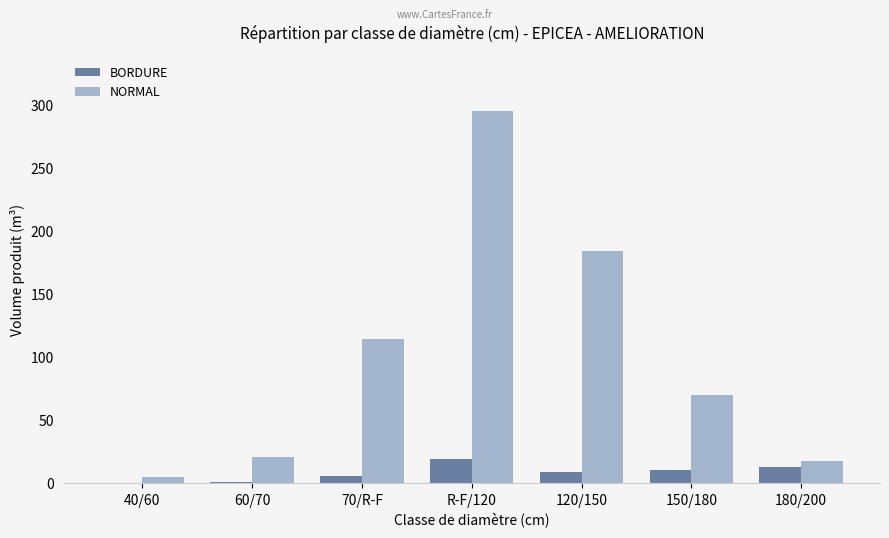

What is the sum of all NORMAL values?

706.9